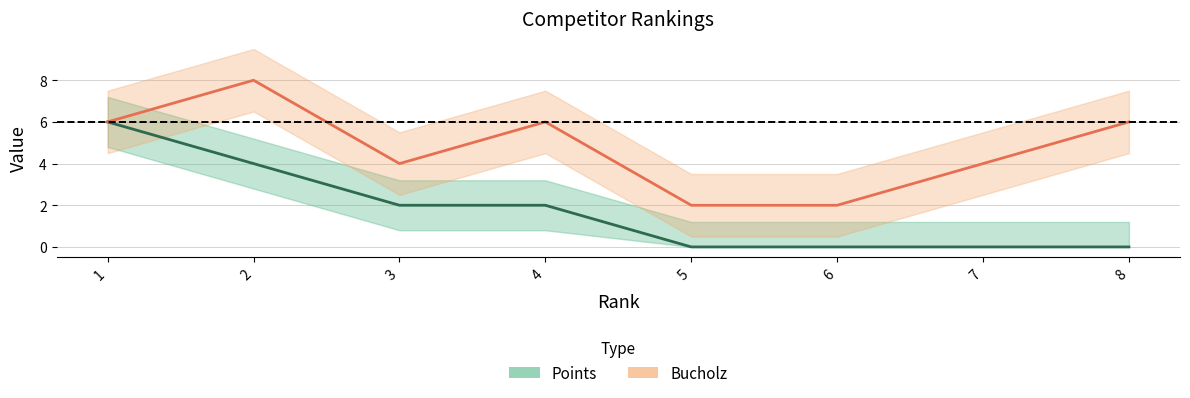

What is the value of the Bucholz point at the 6th from the left?

2